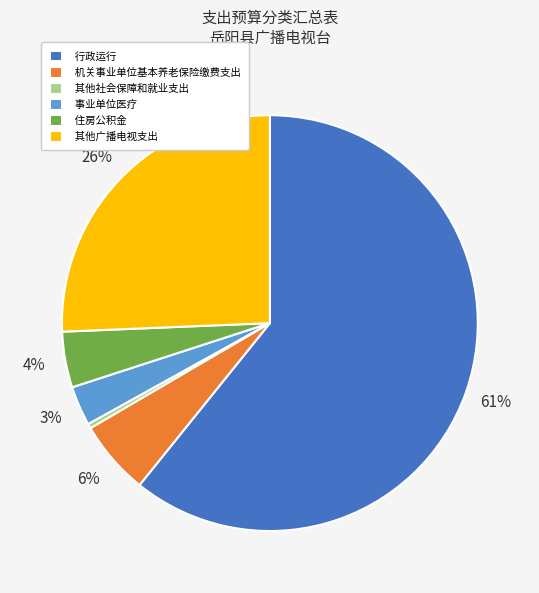

How many slices are in this pie chart?

6